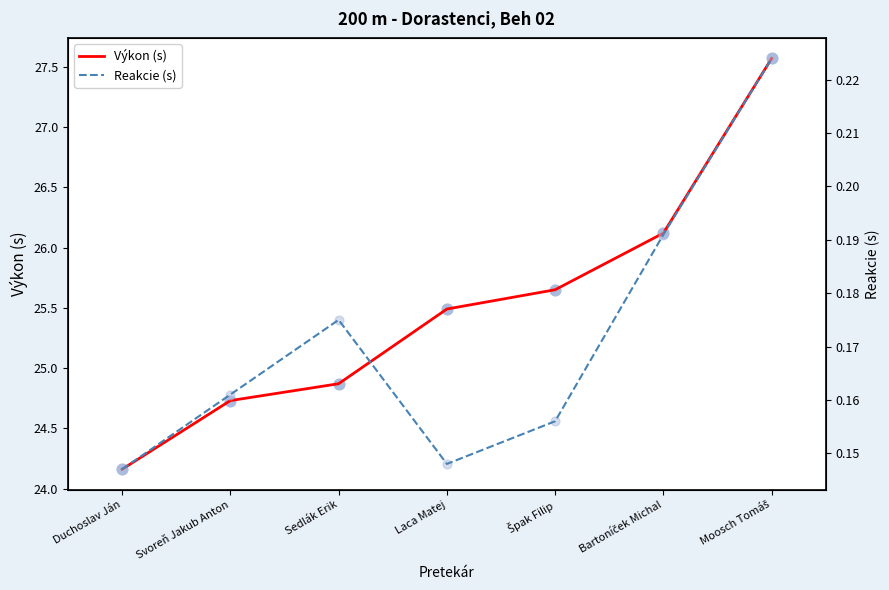

At how many categories does at least one series exceed 24?

7